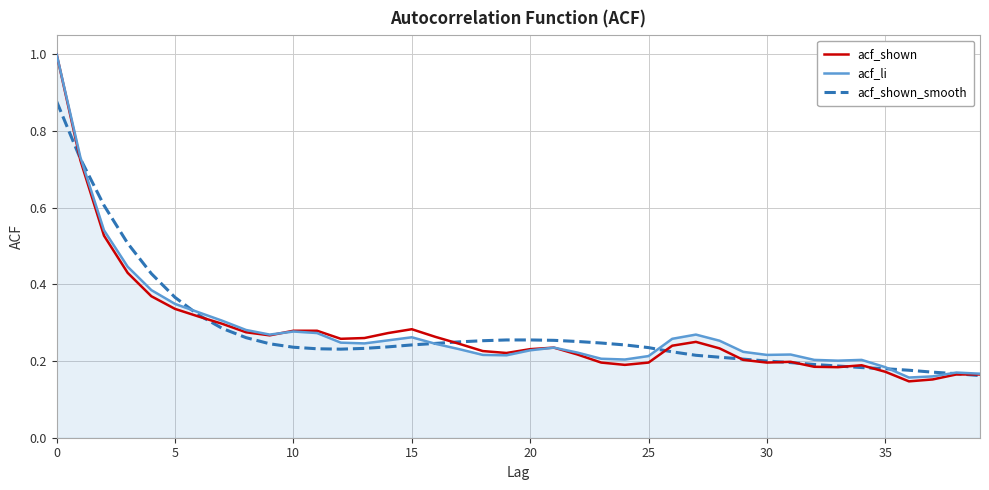

What is the highest value of the acf_li series?

1.0